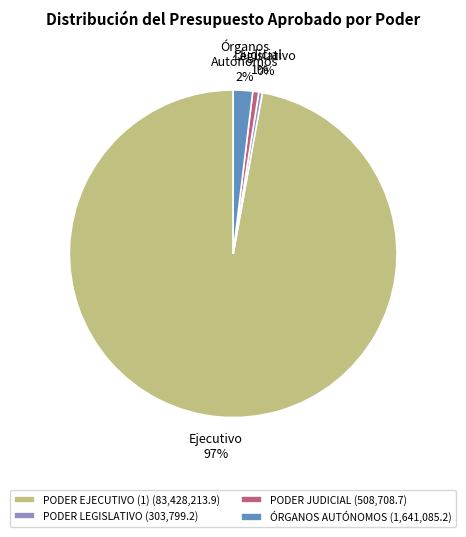

Approximately how many times larger is the value at ÓRGANOS AUTÓNOMOS compared to PODER LEGISLATIVO?

5.4